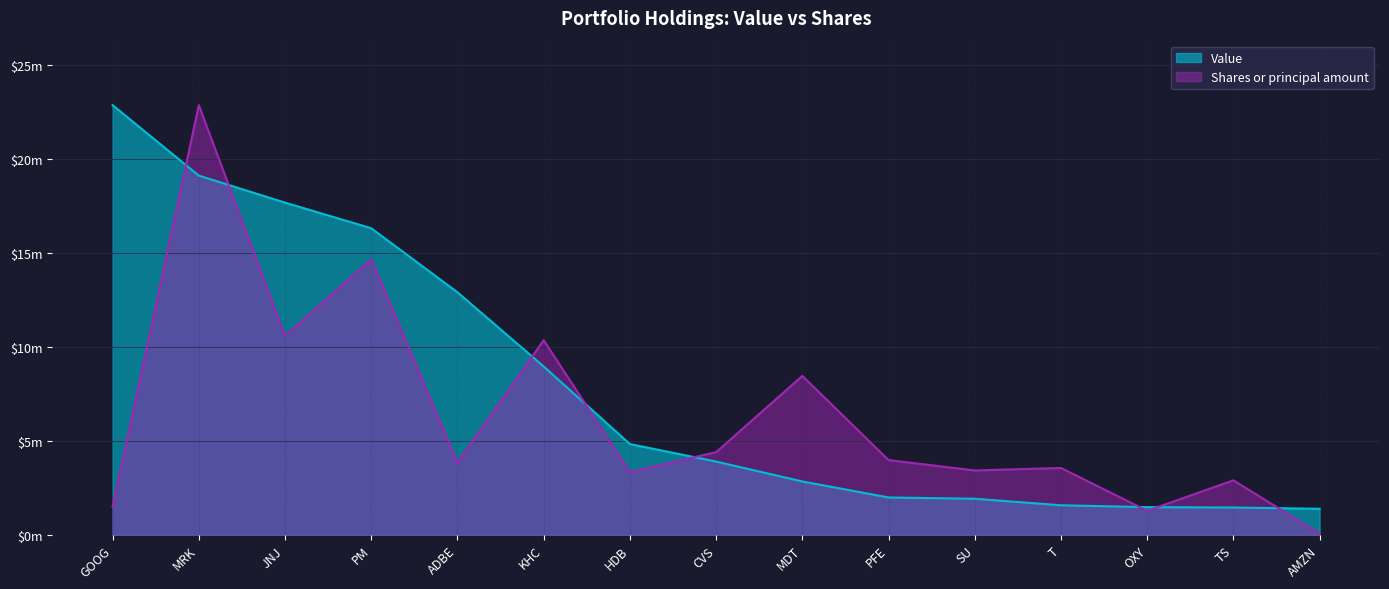

Between which two adjacent categories do Shares or principal amount and Value first intersect?

GOOG and MRK